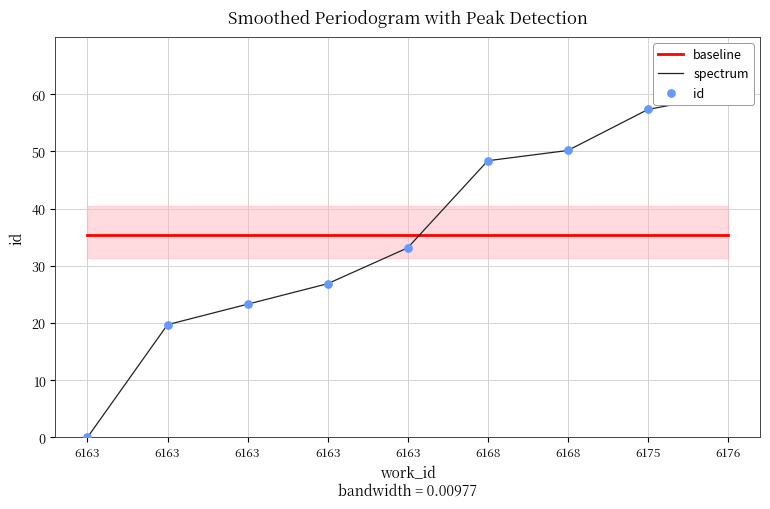

Which series has the largest total across all categories?

baseline